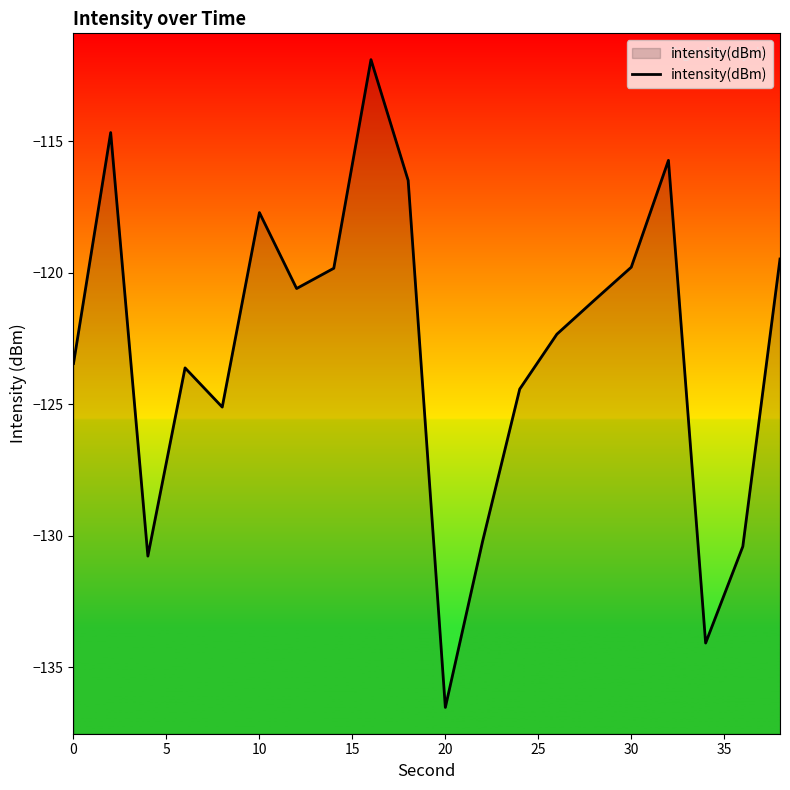

What is the greatest value displayed?

-111.9